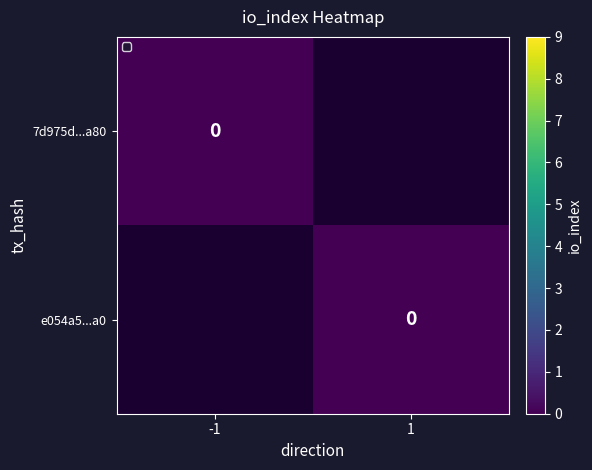

Which category has the lowest value across all series?

-1